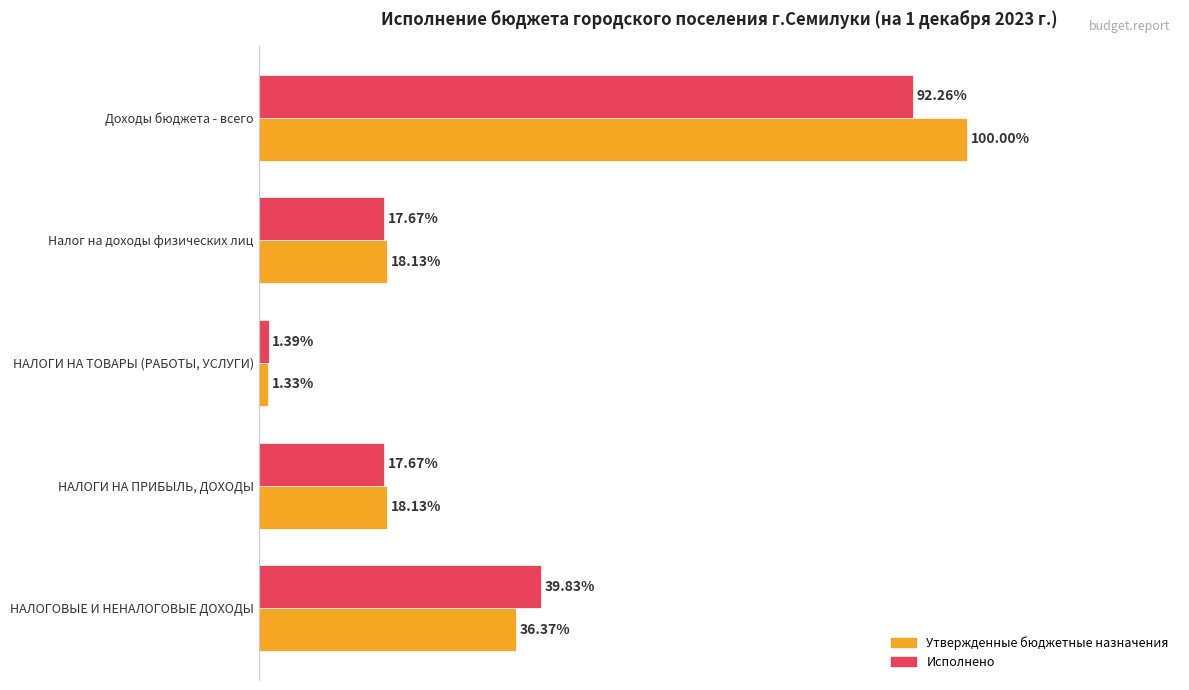

Which category has the lowest value across all series?

НАЛОГИ НА ТОВАРЫ (РАБОТЫ, УСЛУГИ)